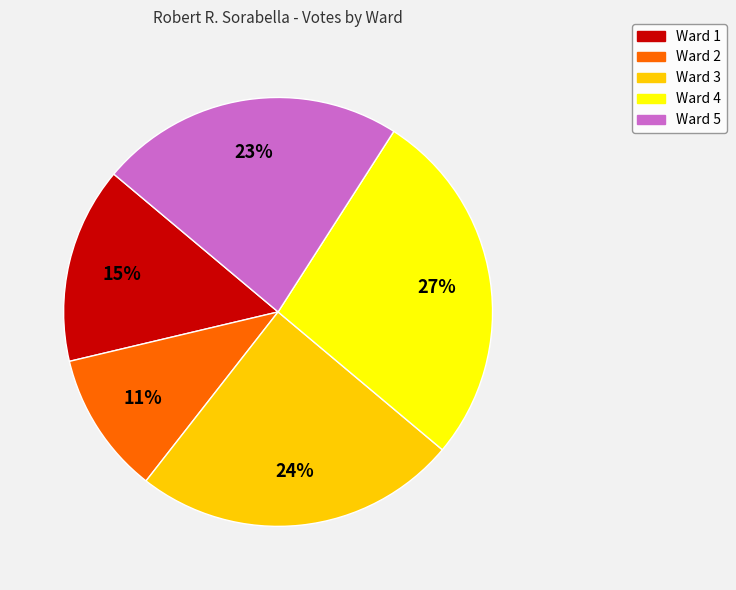

Do Ward 5 and Ward 2 together represent more than half of the pie?

No